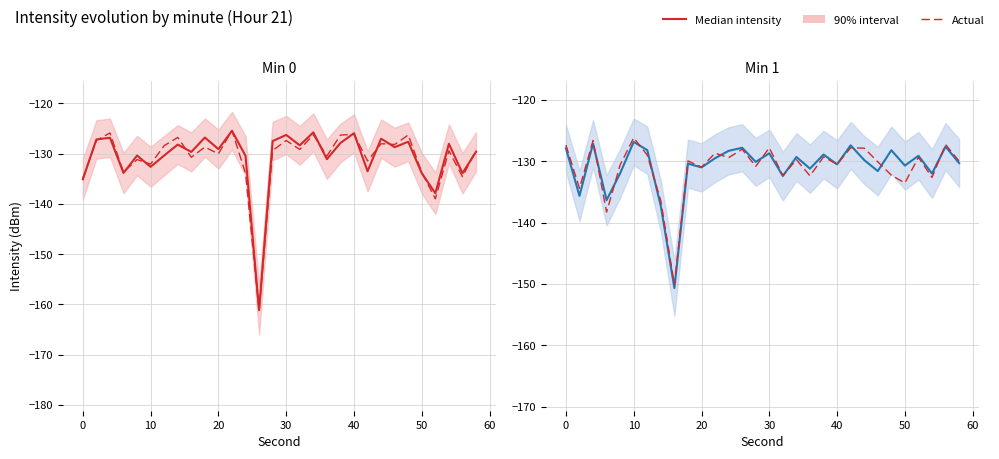

Rank the series by their average value, from highest to lowest.

Median intensity, Actual